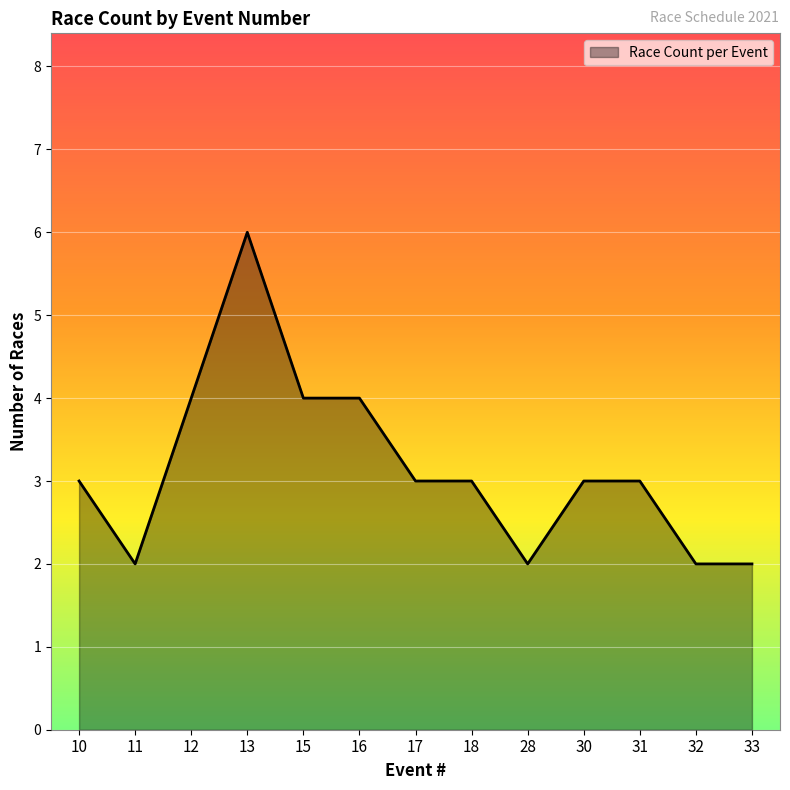

At which category does the chart reach its peak across all series?

13